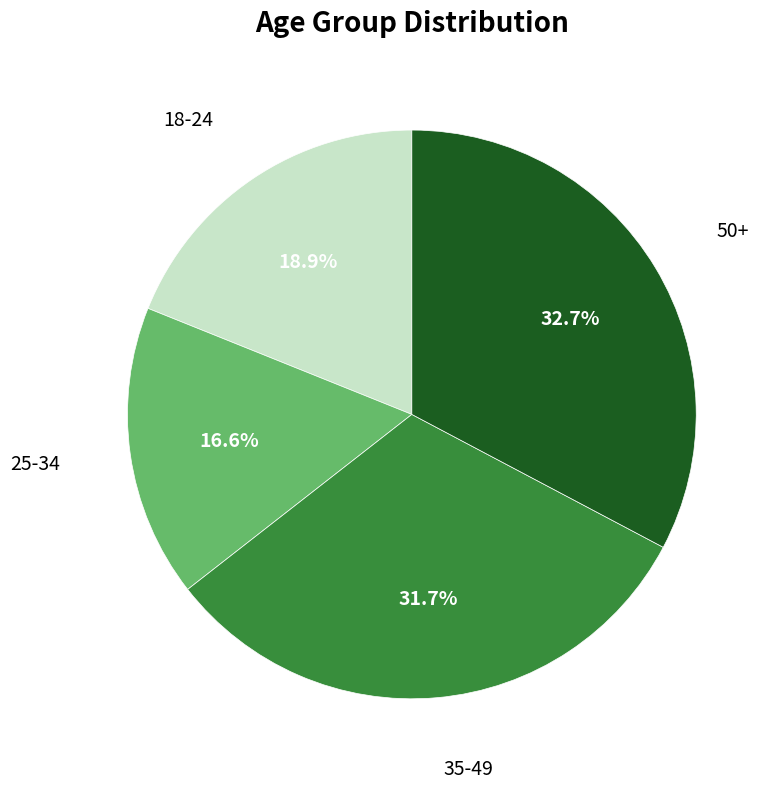

Is there a majority slice in this chart?

No